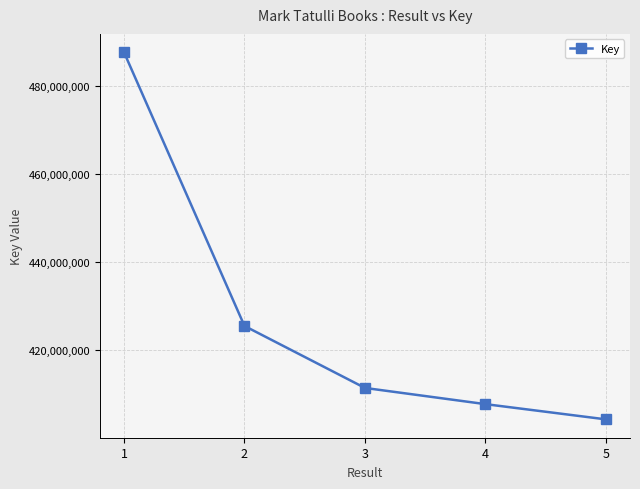

The chart shows a value of 411330207 at 3. True or false?

True